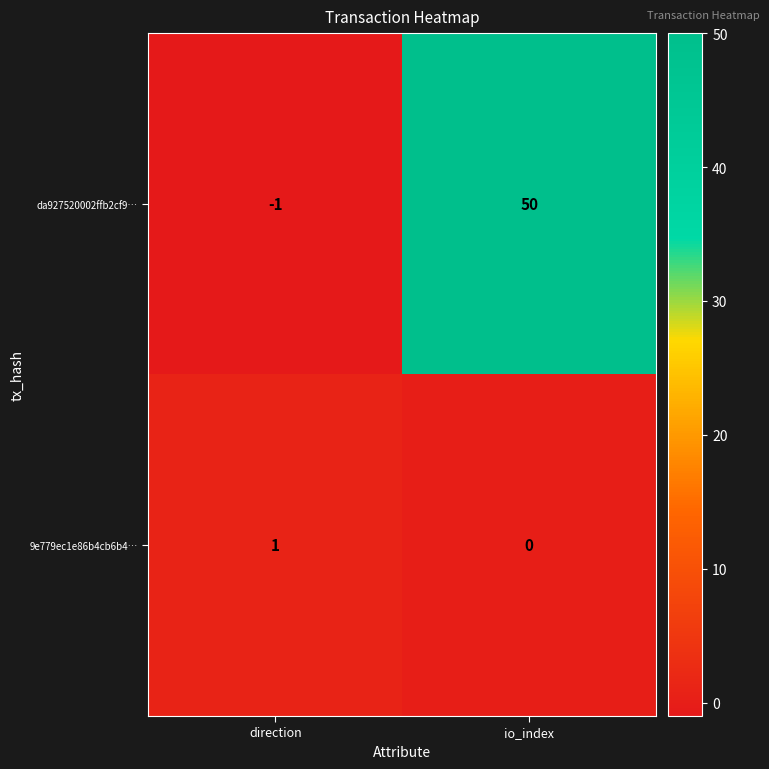

Count the number of categories in the chart.

2